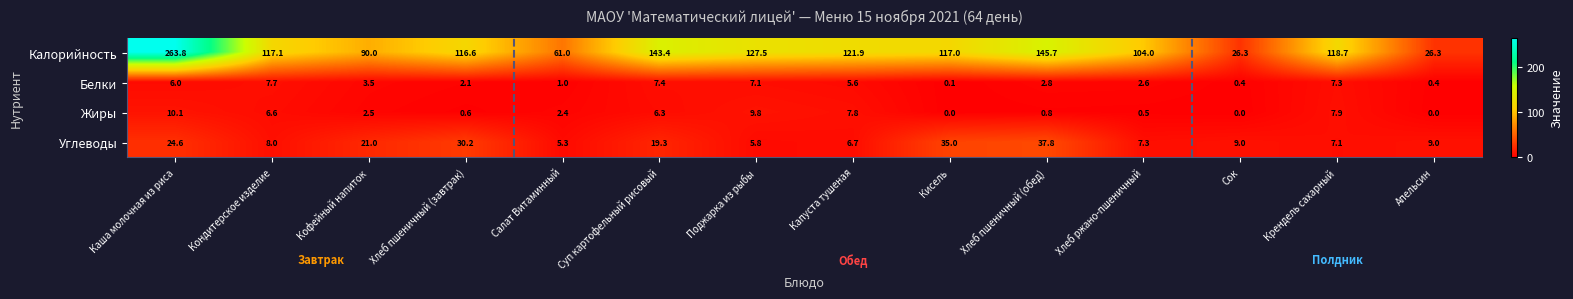

The Калорийность series shows 38.6 at Кисель. True or false?

False